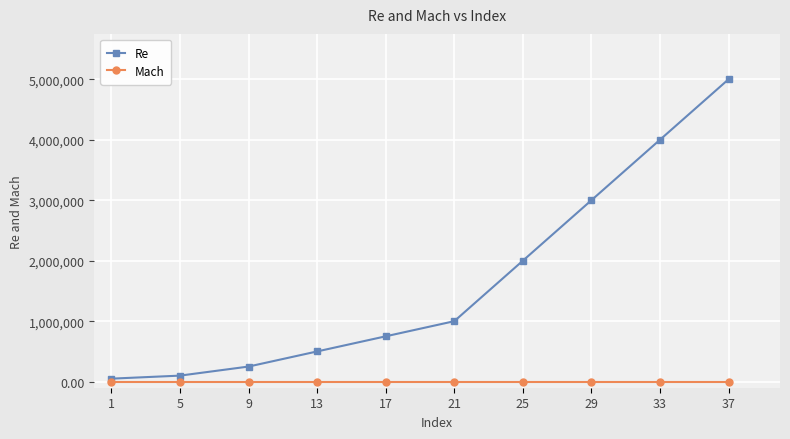

At 9, list the series in order from largest to smallest.

Re, Mach